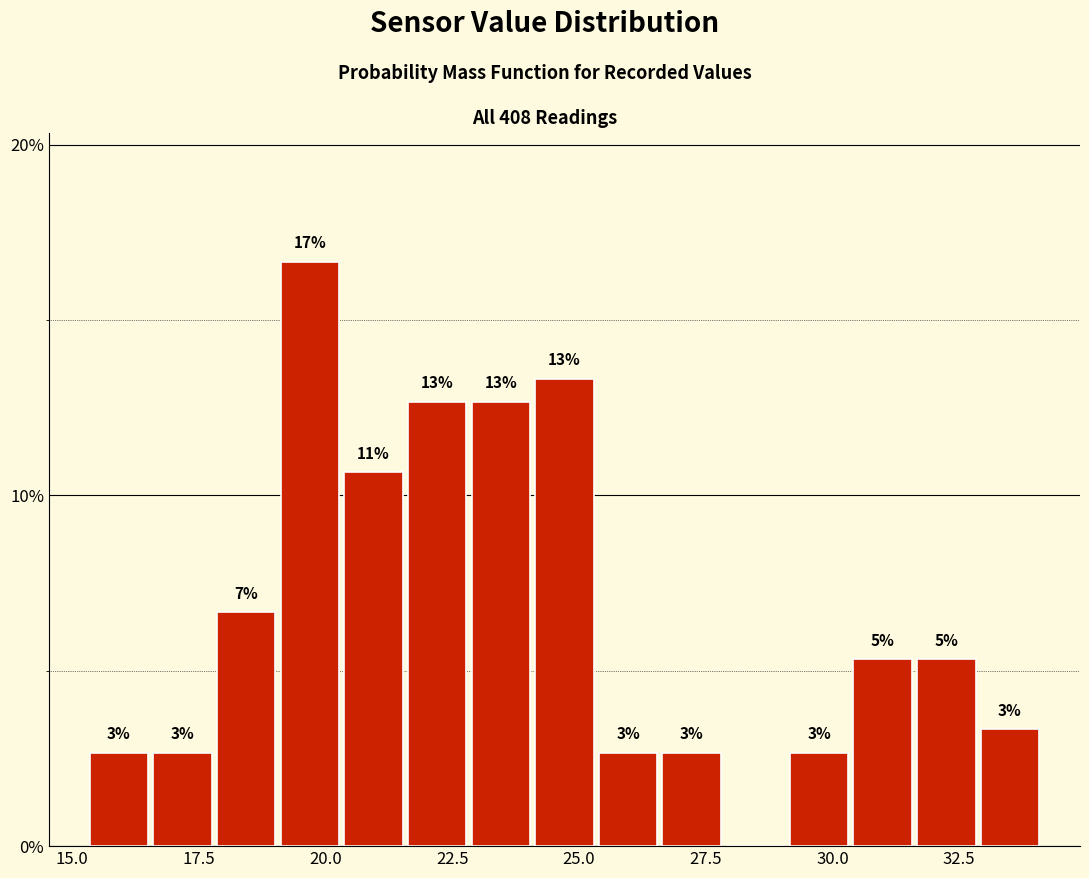

Read against the x-axis, roughly where is the centre of the tallest bar?

19.5